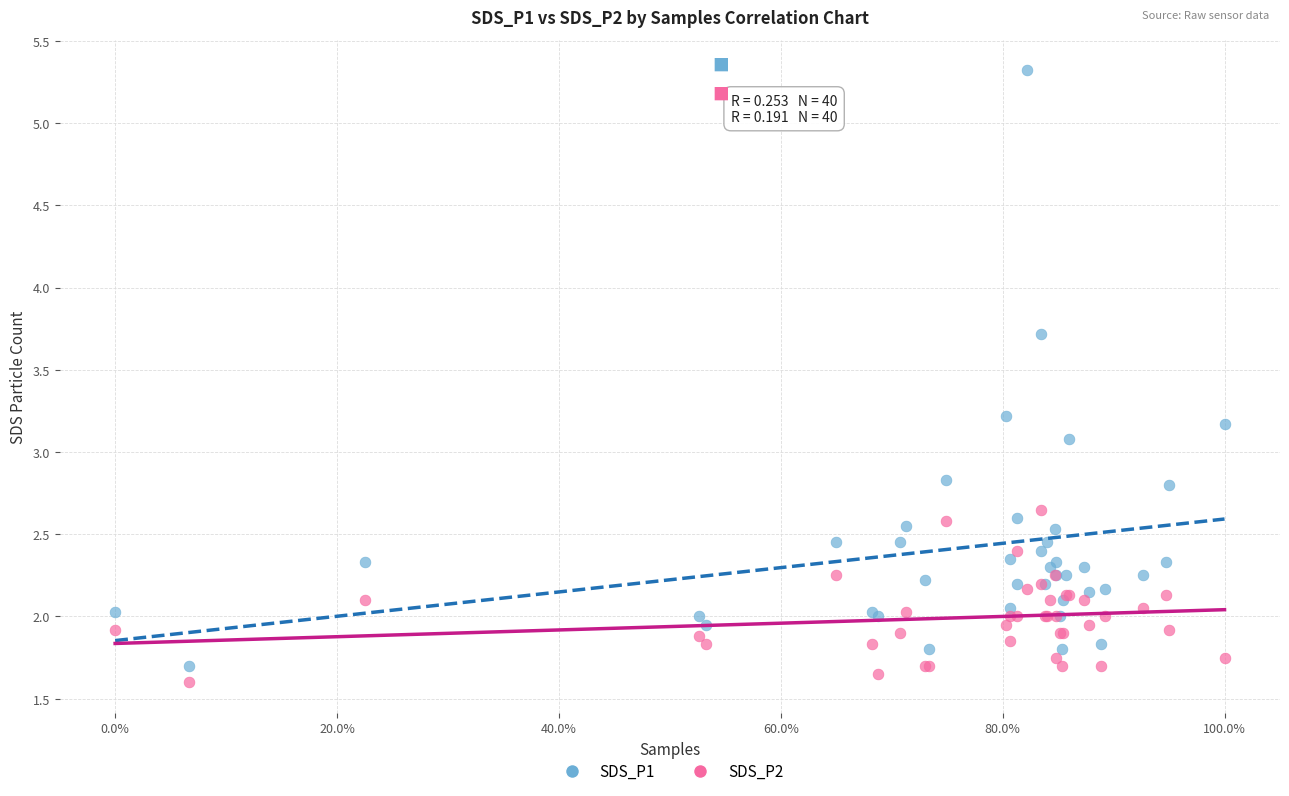

What are all the series names shown in the legend?

SDS_P1, SDS_P2